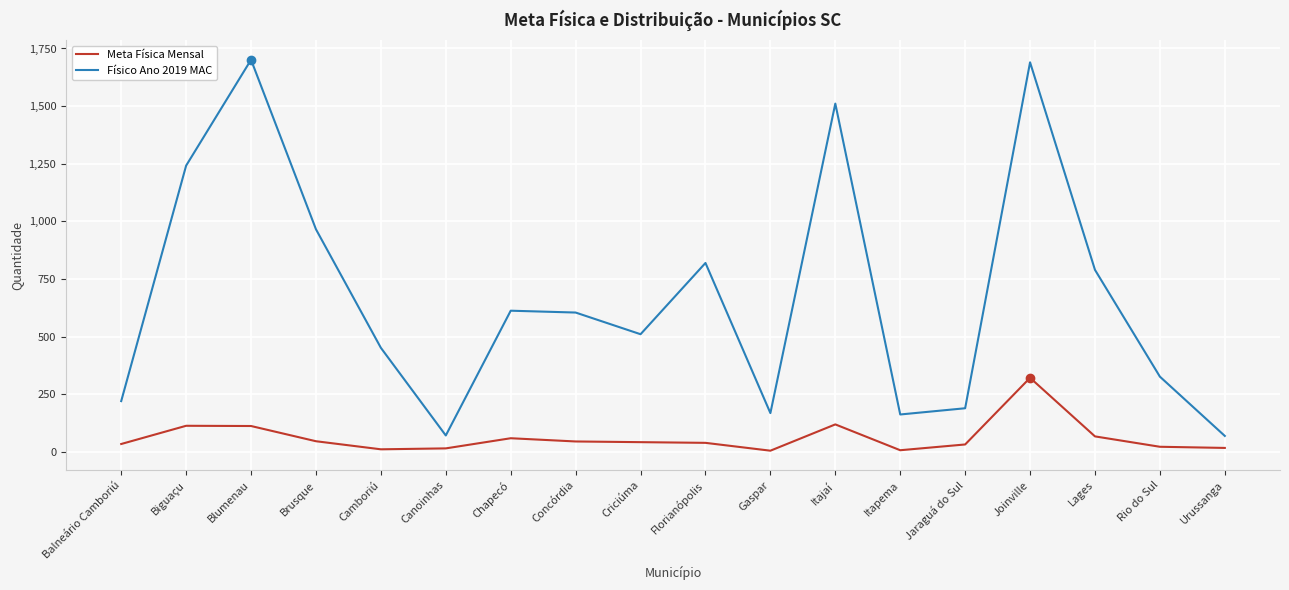

True or false: Físico Ano 2019 MAC and Meta Física Mensal cross at least once.

False